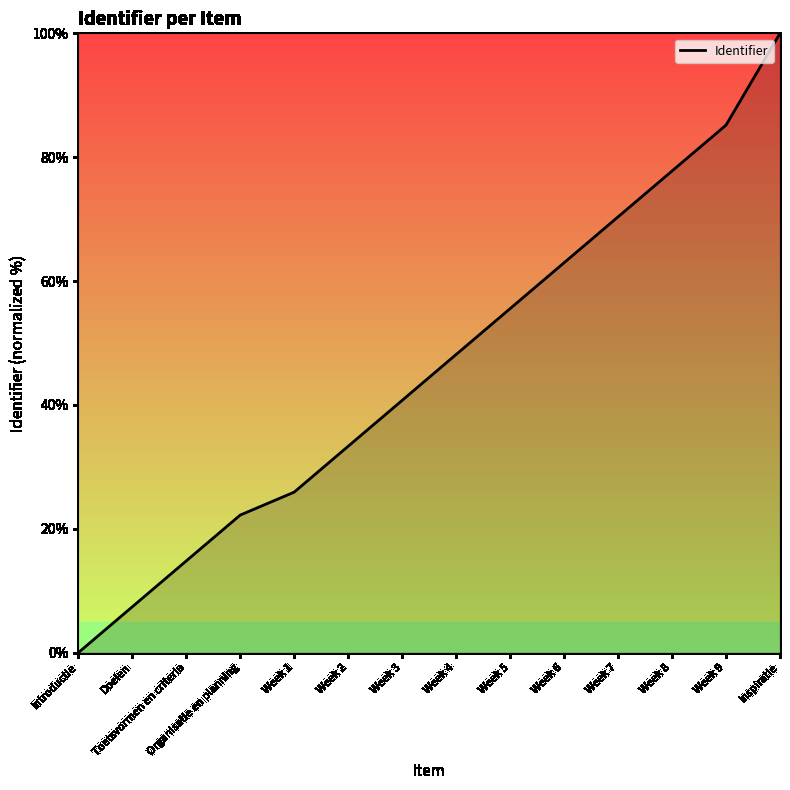

How many lines are shown in the chart?

1